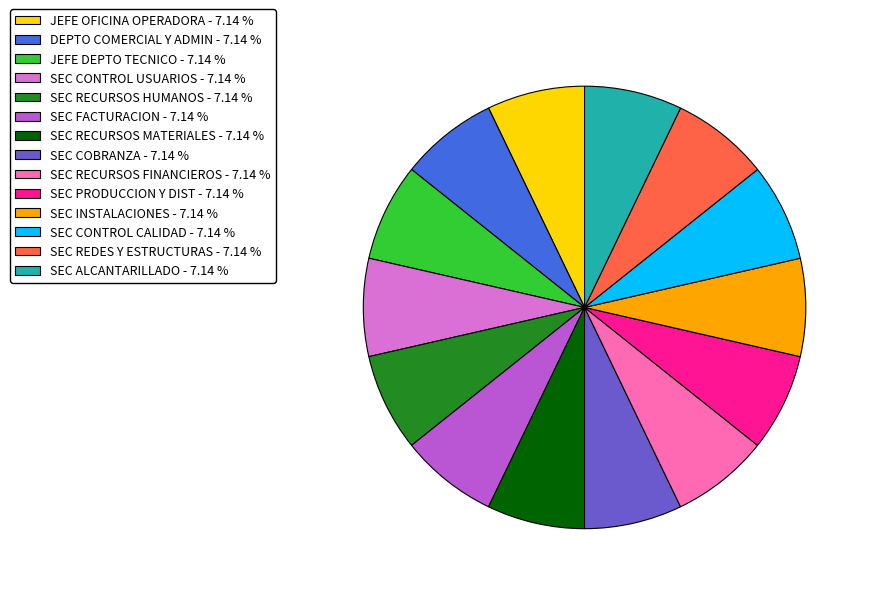

Do SEC CONTROL USUARIOS - 7.14 % and SEC FACTURACION - 7.14 % together represent more than half of the pie?

No